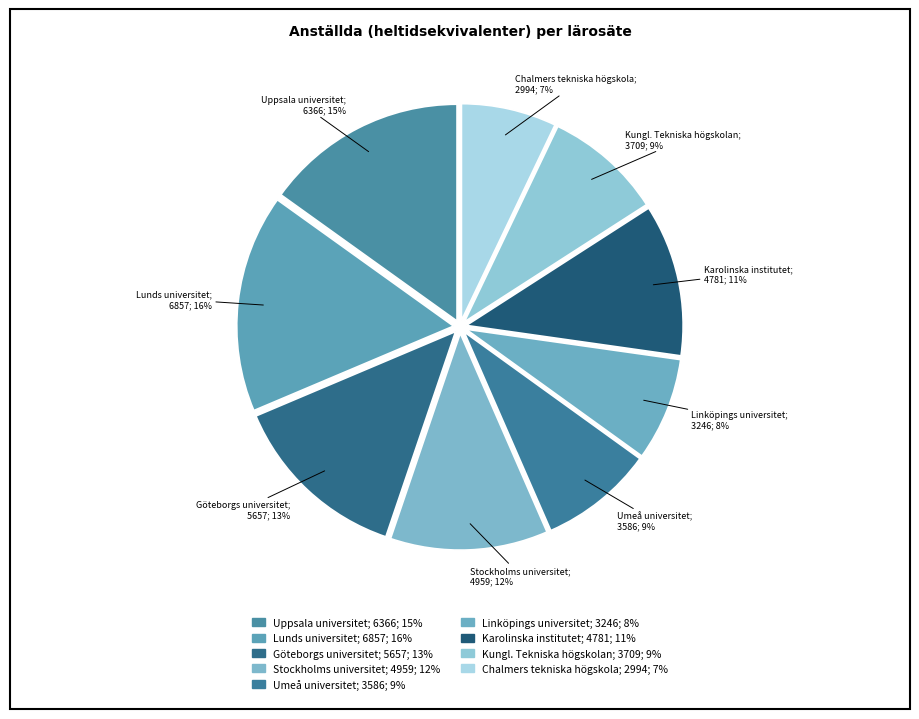

What percentage is the Uppsala universitet slice, to the nearest percent?

15%